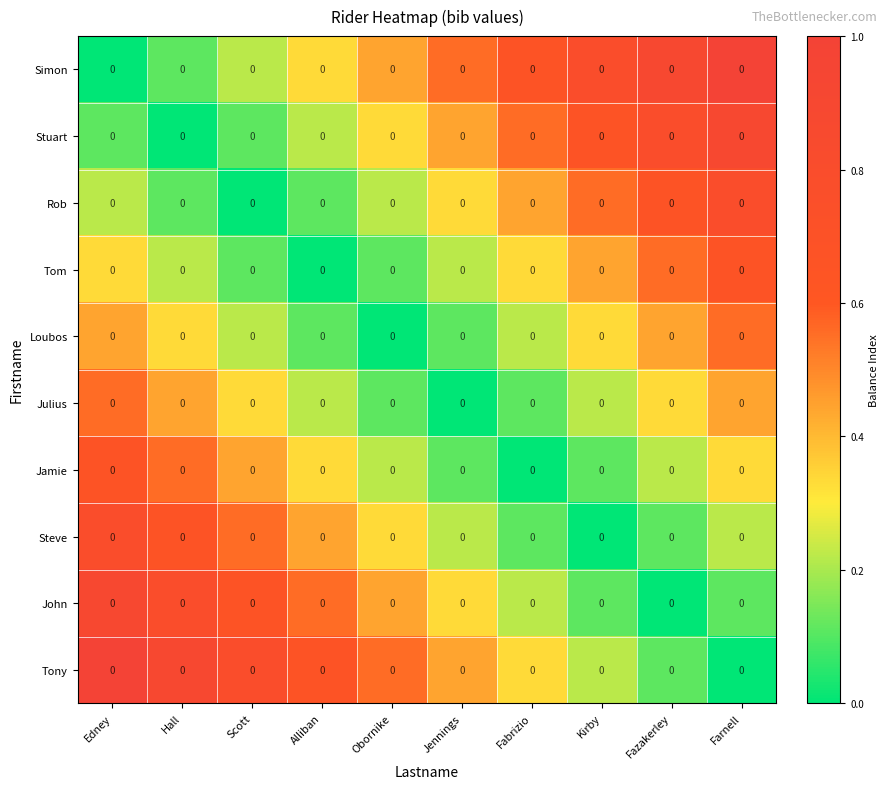

Reading left to right, transcribe all the data shown in this chart.

Simon: Edney=0.0	Hall=0.0	Scott=0.0	Alliban=0.0	Obornike=0.0	Jennings=0.0	Fabrizio=0.0	Kirby=0.0	Fazakerley=0.0	Farnell=0.0
Stuart: Edney=0.0	Hall=0.0	Scott=0.0	Alliban=0.0	Obornike=0.0	Jennings=0.0	Fabrizio=0.0	Kirby=0.0	Fazakerley=0.0	Farnell=0.0
Rob: Edney=0.0	Hall=0.0	Scott=0.0	Alliban=0.0	Obornike=0.0	Jennings=0.0	Fabrizio=0.0	Kirby=0.0	Fazakerley=0.0	Farnell=0.0
Tom: Edney=0.0	Hall=0.0	Scott=0.0	Alliban=0.0	Obornike=0.0	Jennings=0.0	Fabrizio=0.0	Kirby=0.0	Fazakerley=0.0	Farnell=0.0
Loubos: Edney=0.0	Hall=0.0	Scott=0.0	Alliban=0.0	Obornike=0.0	Jennings=0.0	Fabrizio=0.0	Kirby=0.0	Fazakerley=0.0	Farnell=0.0
Julius: Edney=0.0	Hall=0.0	Scott=0.0	Alliban=0.0	Obornike=0.0	Jennings=0.0	Fabrizio=0.0	Kirby=0.0	Fazakerley=0.0	Farnell=0.0
Jamie: Edney=0.0	Hall=0.0	Scott=0.0	Alliban=0.0	Obornike=0.0	Jennings=0.0	Fabrizio=0.0	Kirby=0.0	Fazakerley=0.0	Farnell=0.0
Steve: Edney=0.0	Hall=0.0	Scott=0.0	Alliban=0.0	Obornike=0.0	Jennings=0.0	Fabrizio=0.0	Kirby=0.0	Fazakerley=0.0	Farnell=0.0
John: Edney=0.0	Hall=0.0	Scott=0.0	Alliban=0.0	Obornike=0.0	Jennings=0.0	Fabrizio=0.0	Kirby=0.0	Fazakerley=0.0	Farnell=0.0
Tony: Edney=0.0	Hall=0.0	Scott=0.0	Alliban=0.0	Obornike=0.0	Jennings=0.0	Fabrizio=0.0	Kirby=0.0	Fazakerley=0.0	Farnell=0.0